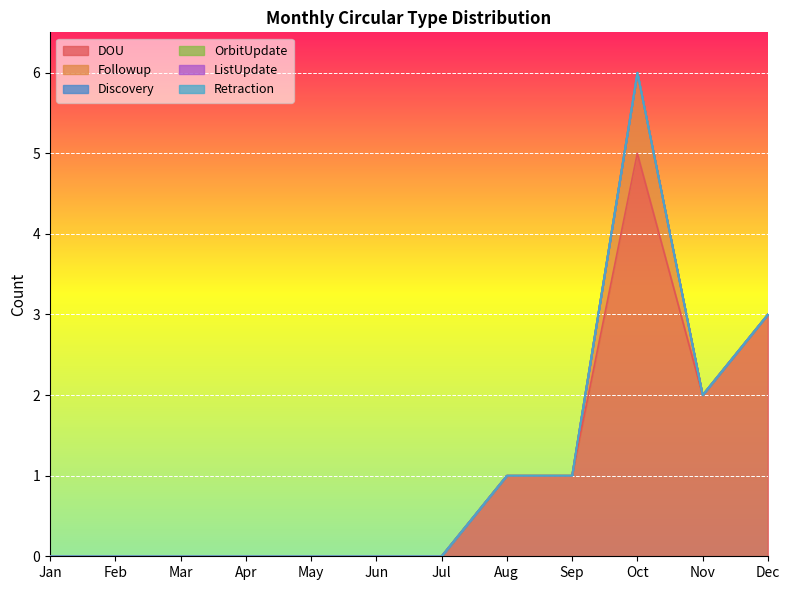

How many lines are shown in the chart?

6